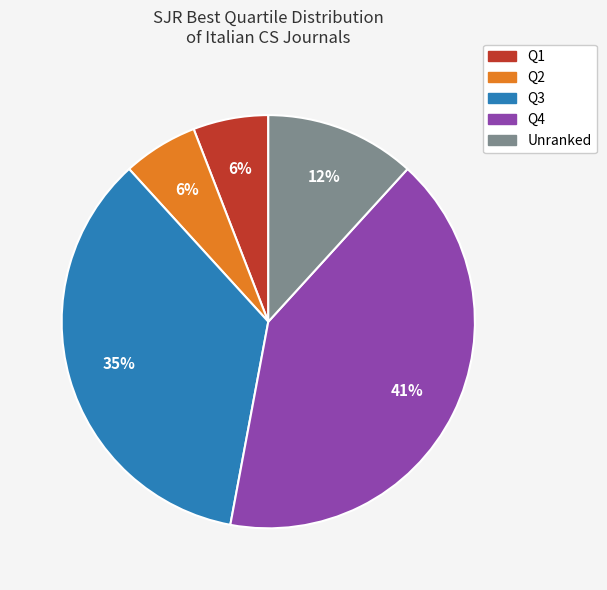

To the nearest percent, what is the difference between the largest and smallest slice percentages?

35%